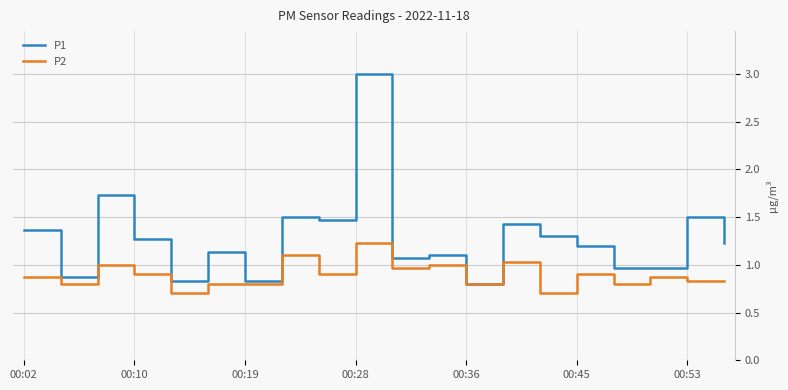

List the series in order of their peak value, highest first.

P1, P2